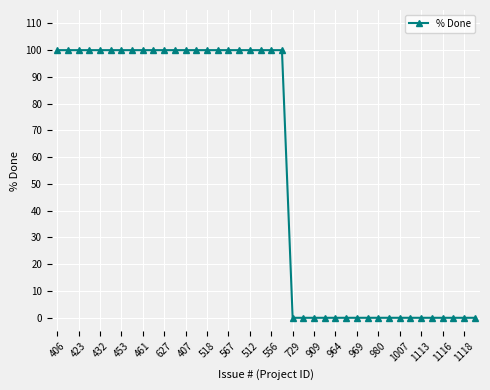

What is the value of the 18th point from the left?

100